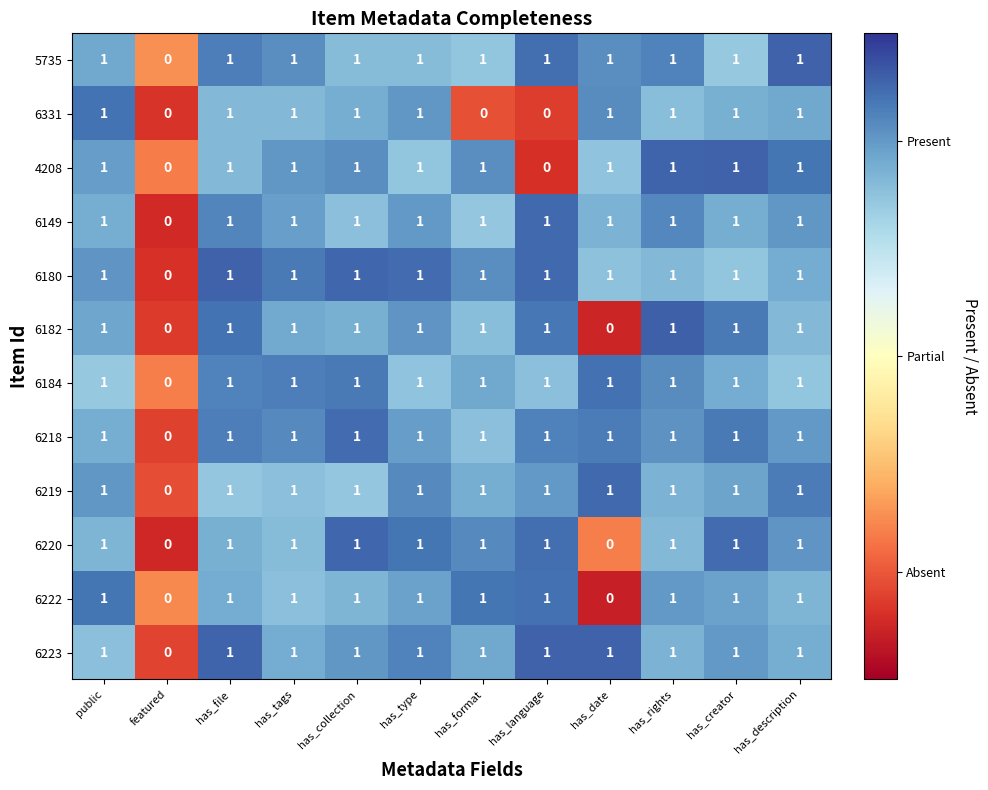

The value of 6222 at public is 1. True or false?

True